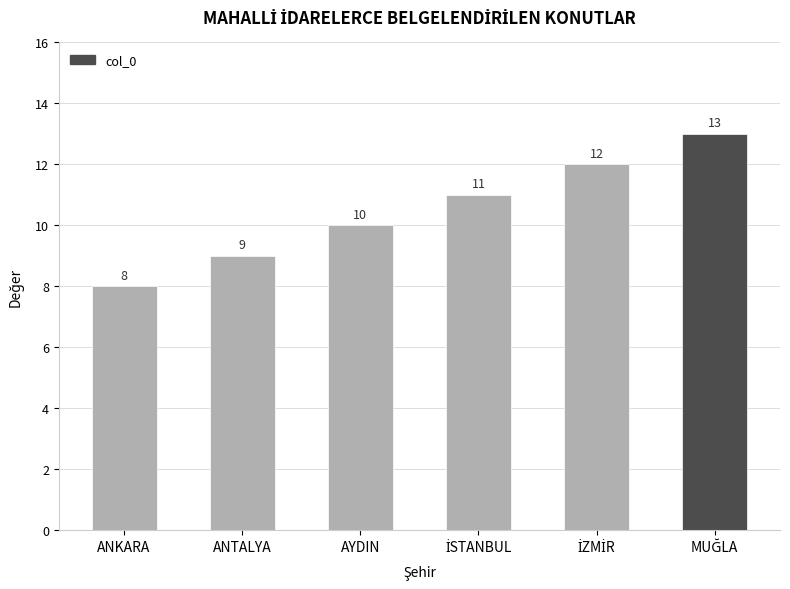

At which label is the value closest to 10?

AYDIN